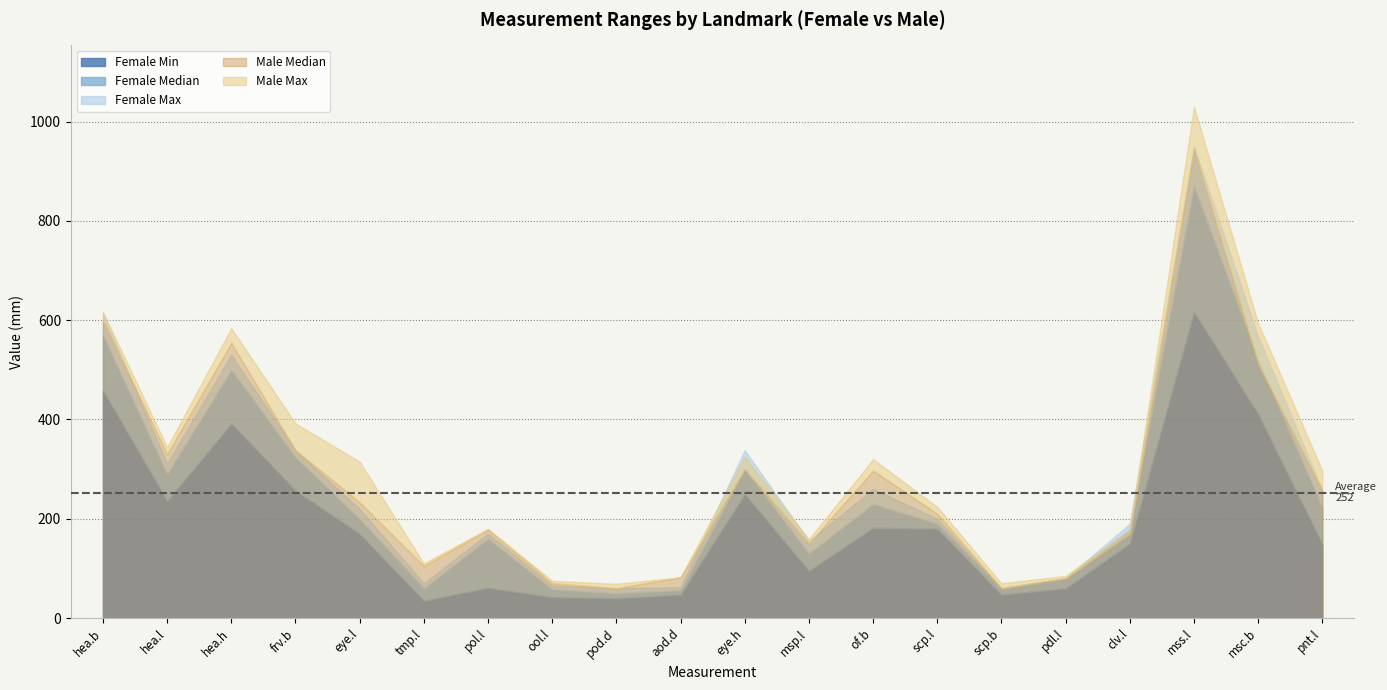

How many intersections are there between Female Median and Male Median?

3